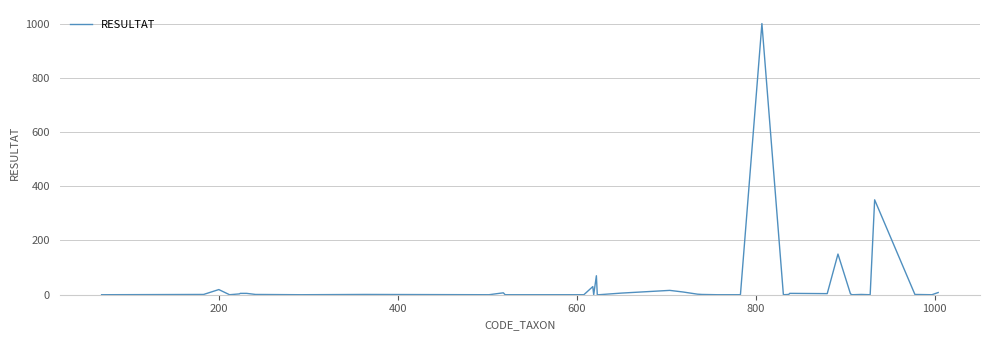

What is the value of the 23rd point from the left?

2